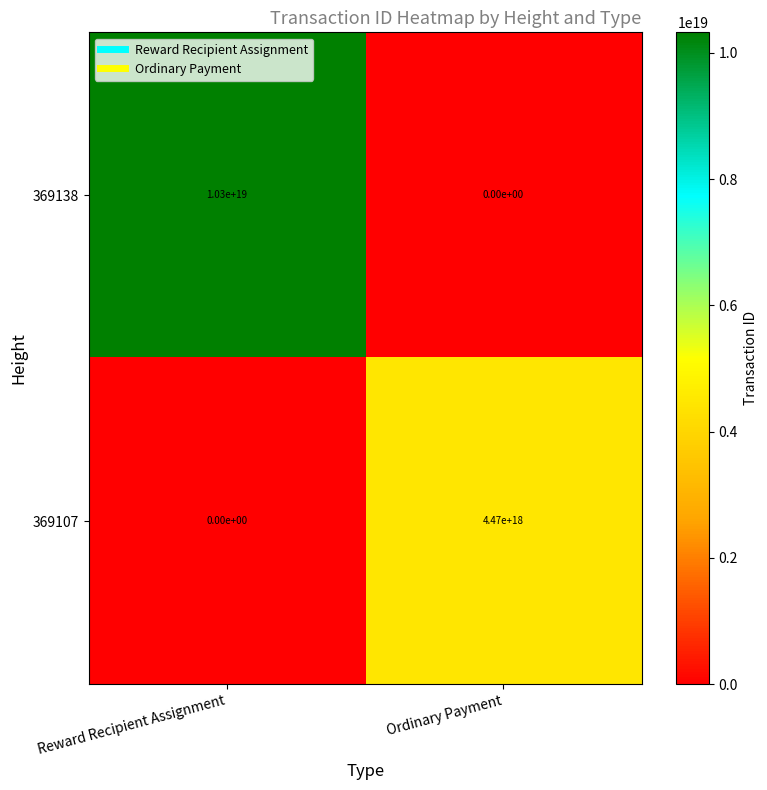

Is it true that 369107 equals 0 at Reward Recipient Assignment?

True